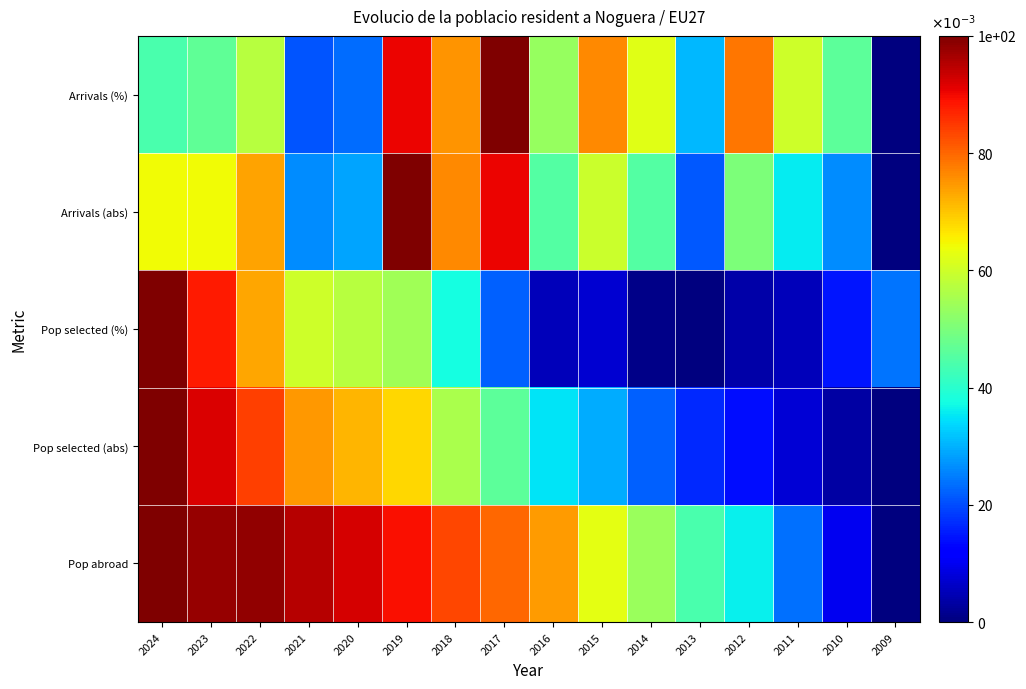

What is the spread (max minus min) of values at 2024?

0.1